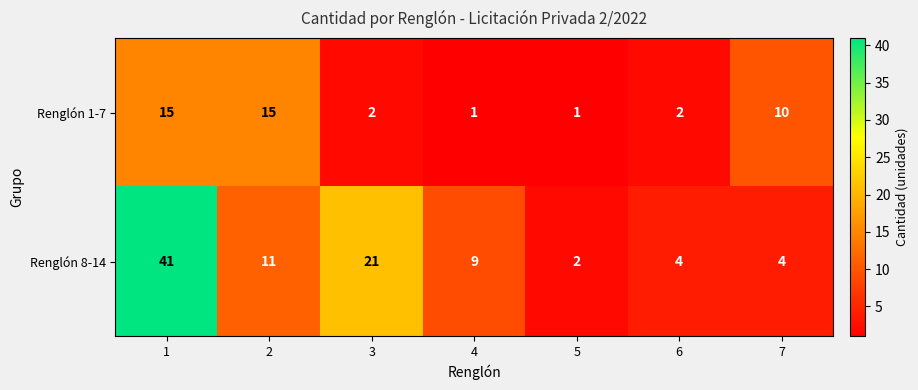

At which label is Renglón 8-14 closest to 21?

3